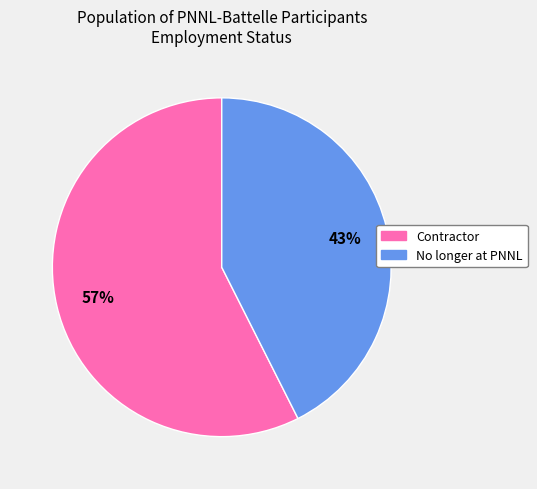

Which slice is the smallest?

No longer at PNNL